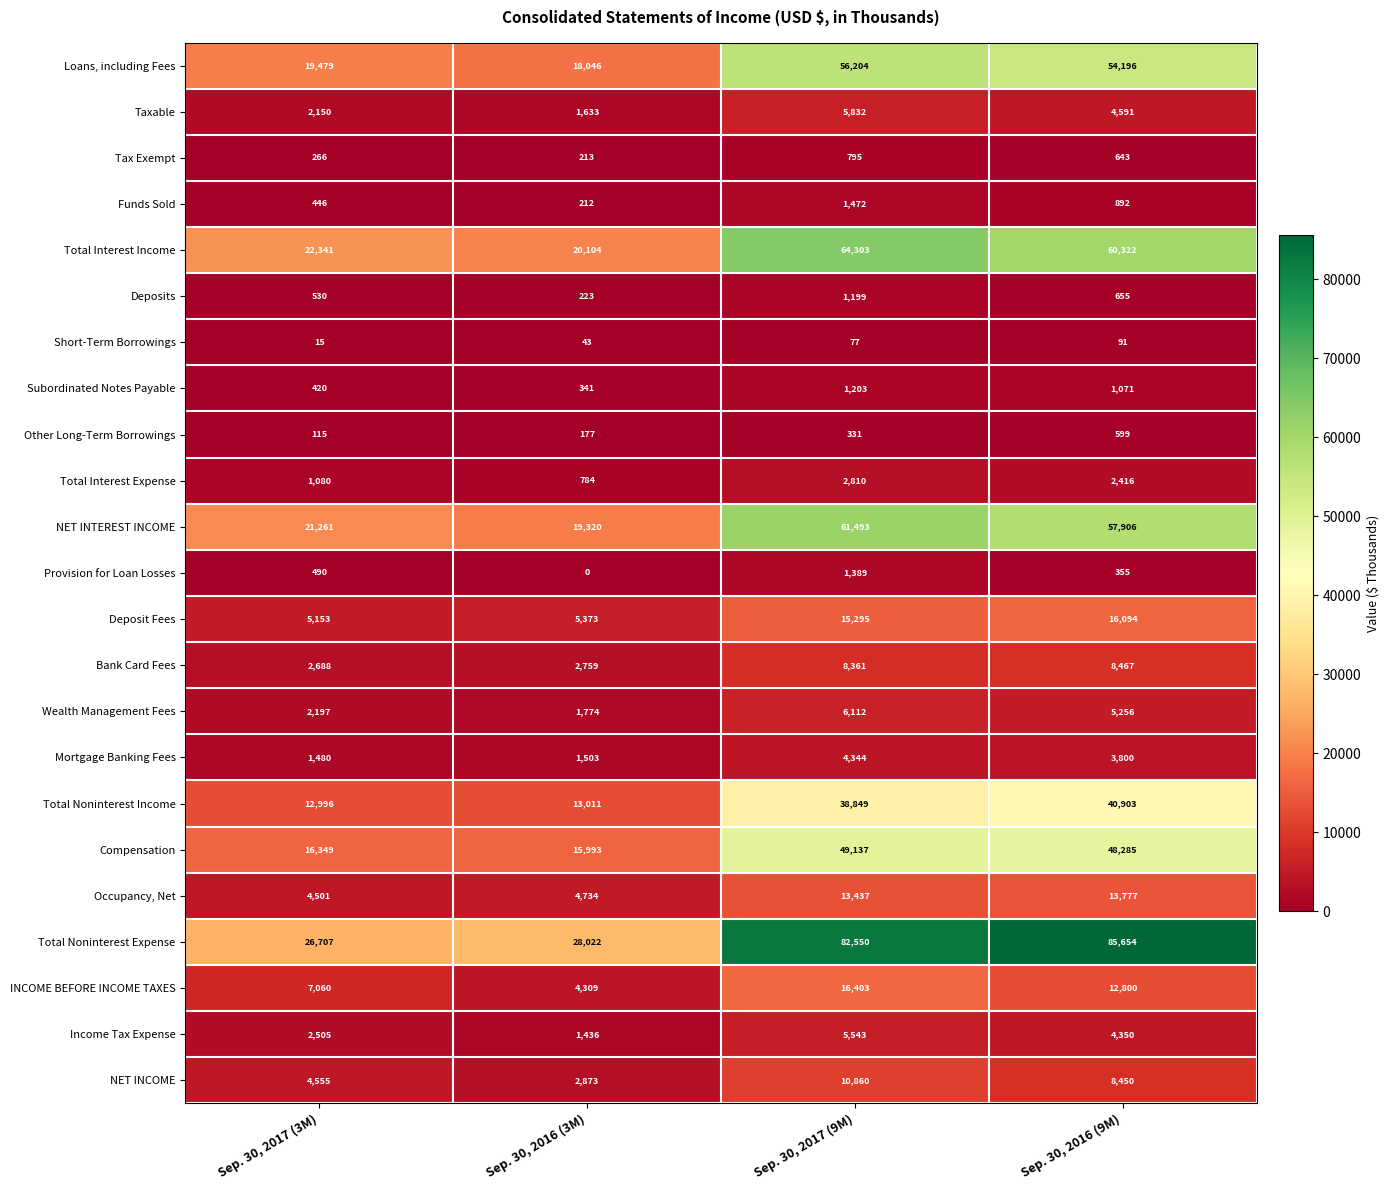

List the series in order of their peak value, lowest first.

Short-Term Borrowings, Other Long-Term Borrowings, Tax Exempt, Deposits, Subordinated Notes Payable, Provision for Loan Losses, Funds Sold, Total Interest Expense, Mortgage Banking Fees, Income Tax Expense, Taxable, Wealth Management Fees, Bank Card Fees, NET INCOME, Occupancy, Net, Deposit Fees, INCOME BEFORE INCOME TAXES, Total Noninterest Income, Compensation, Loans, including Fees, NET INTEREST INCOME, Total Interest Income, Total Noninterest Expense